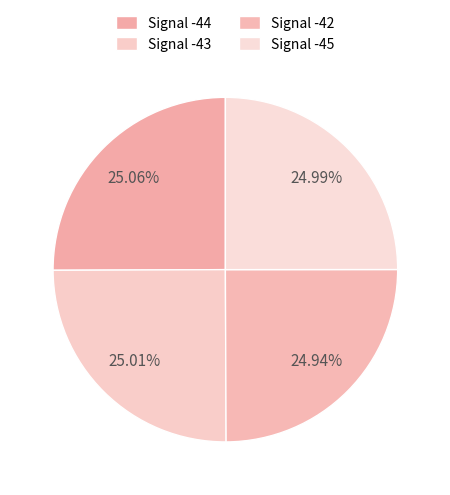

What percentage do Signal -44 and Signal -43 together represent?

50.1%